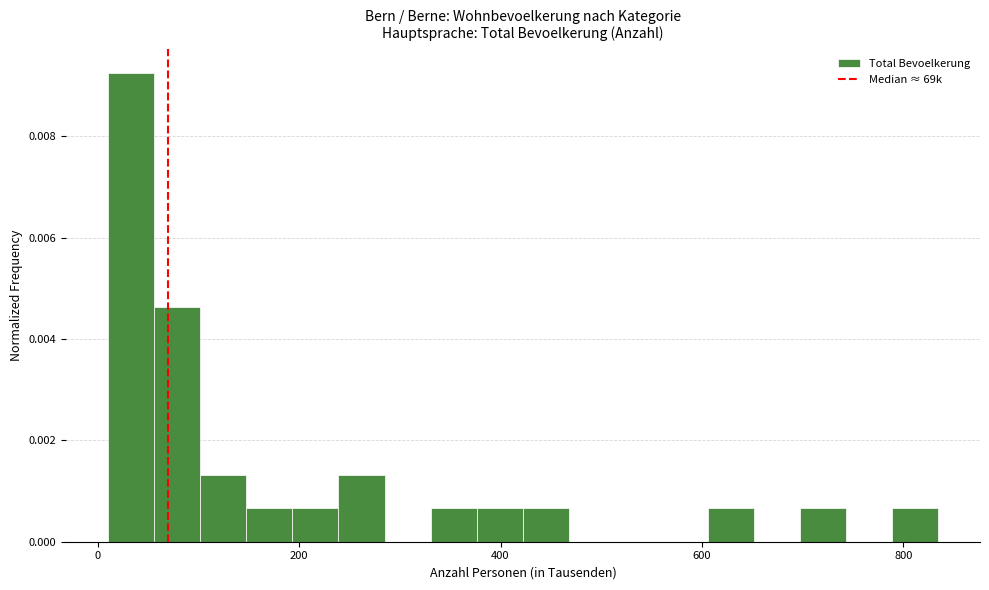

Around what value on the x-axis is the tallest bar? Give the approximate position of its centre, as read against the axis.

40